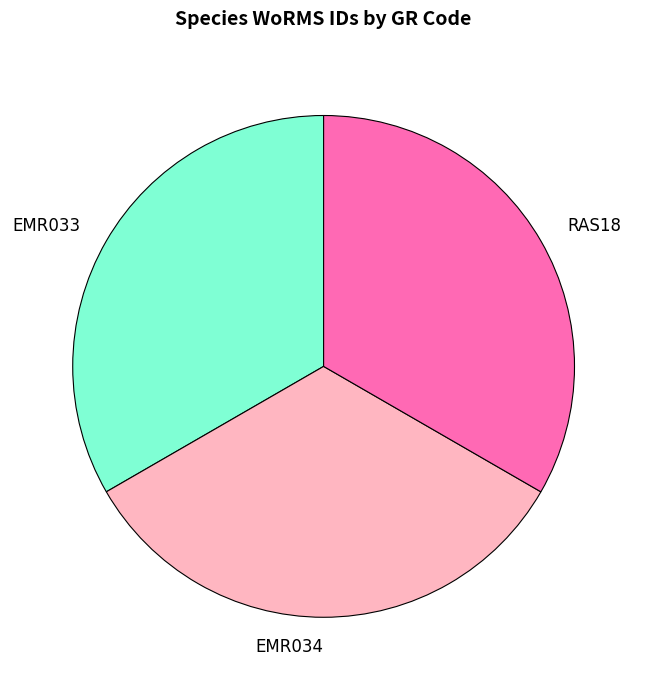

Is it true that RAS18 is 33% of the pie?

True